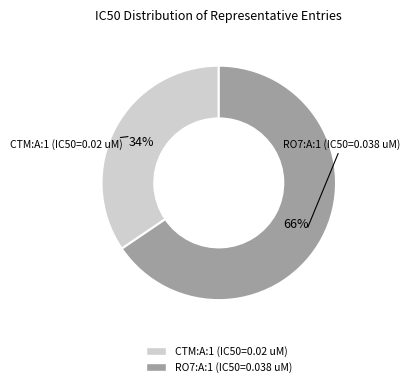

Does any single category account for the majority?

Yes